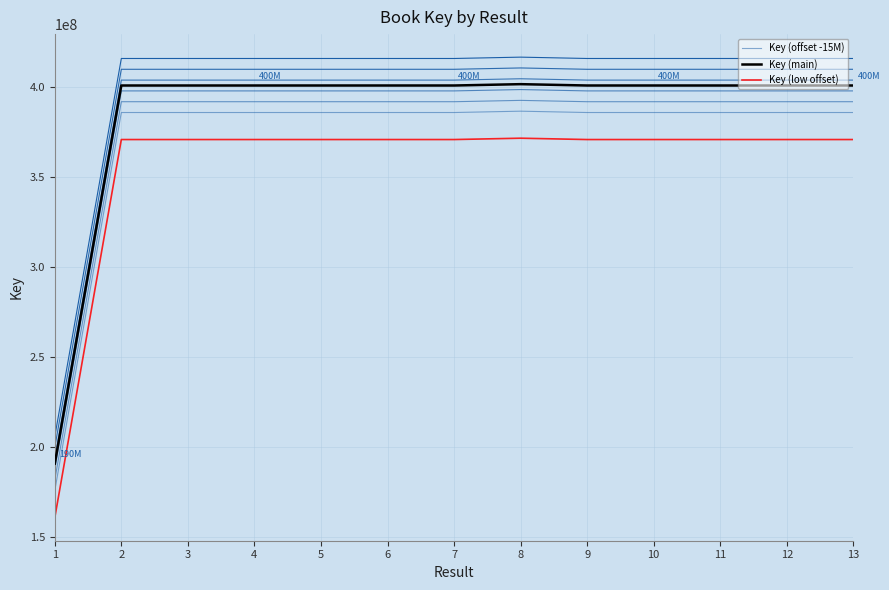

Which series has the largest total across all categories?

Key (main)